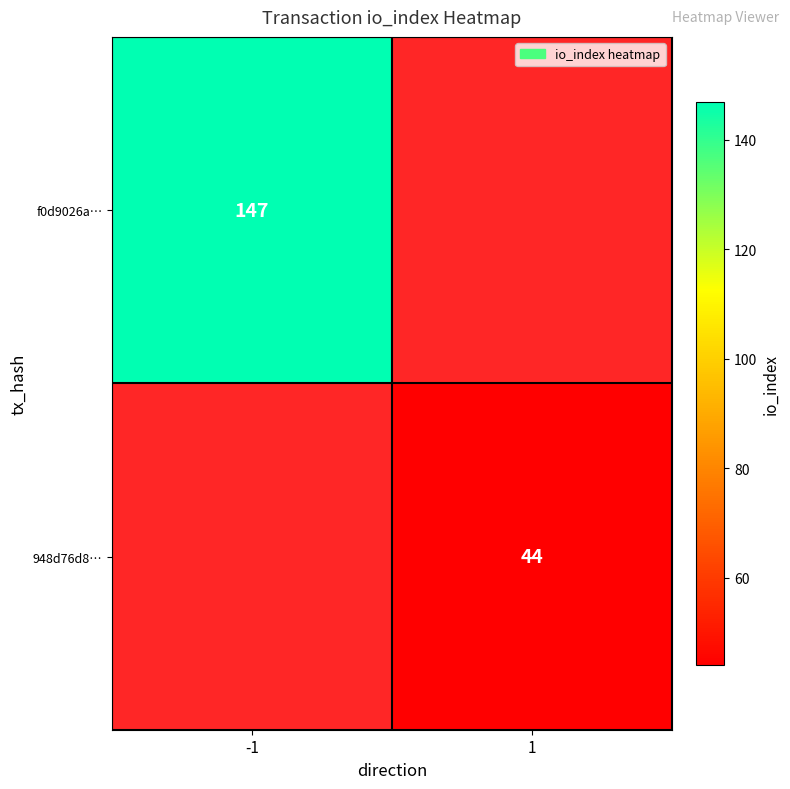

Is it true that 948d76d8… equals 44 at 1?

True